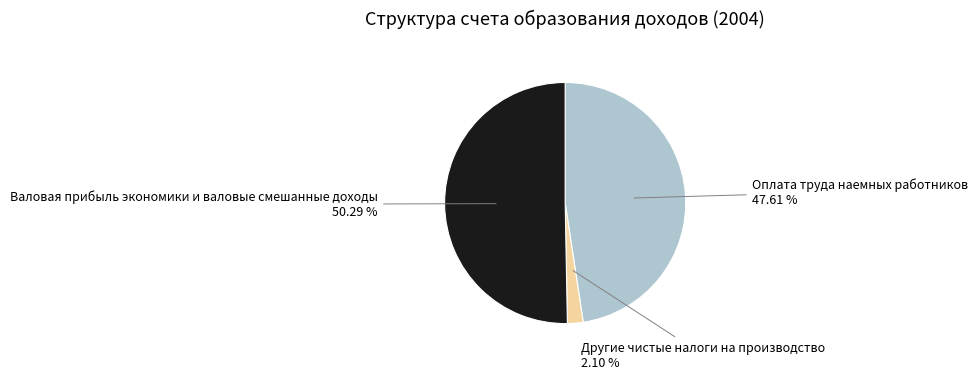

How many slices are in this pie chart?

3